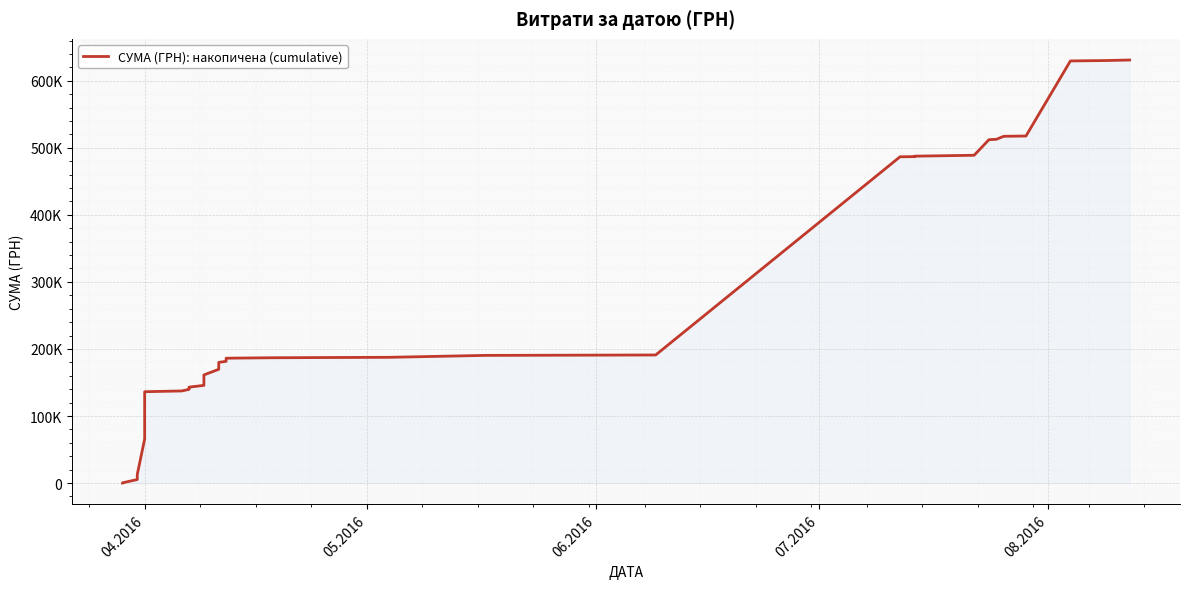

What is the smallest value displayed?

97.8